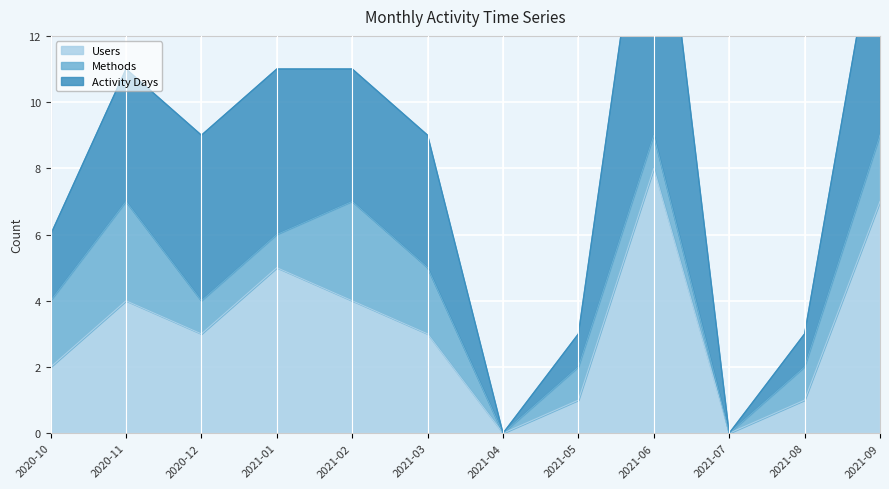

Reading left to right, transcribe all the data shown in this chart.

Users: 2020-10=2	2020-11=4	2020-12=3	2021-01=5	2021-02=4	2021-03=3	2021-04=0	2021-05=1	2021-06=8	2021-07=0	2021-08=1	2021-09=7
Methods: 2020-10=2	2020-11=3	2020-12=1	2021-01=1	2021-02=3	2021-03=2	2021-04=0	2021-05=1	2021-06=1	2021-07=0	2021-08=1	2021-09=2
Activity Days: 2020-10=2	2020-11=4	2020-12=5	2021-01=5	2021-02=4	2021-03=4	2021-04=0	2021-05=1	2021-06=10	2021-07=0	2021-08=1	2021-09=7